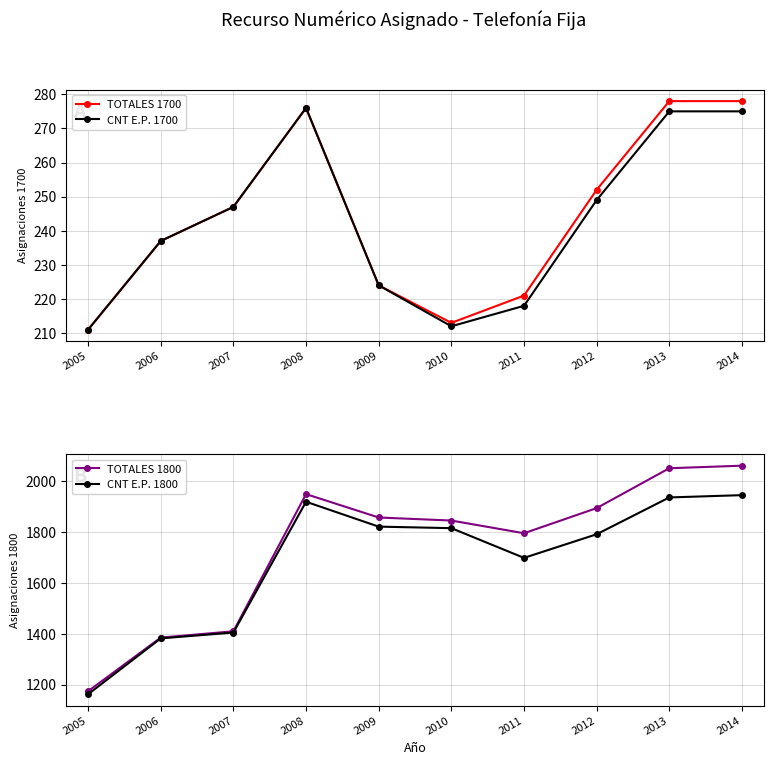

Where is CNT E.P. 1700 nearest to the value 243?

2007